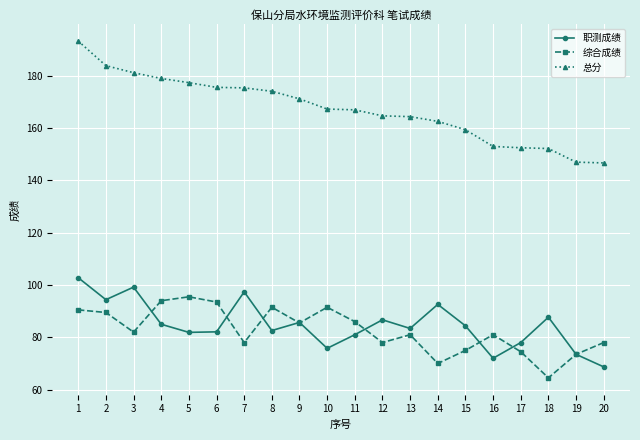

What is the difference between the highest and lowest values at 15?

84.4